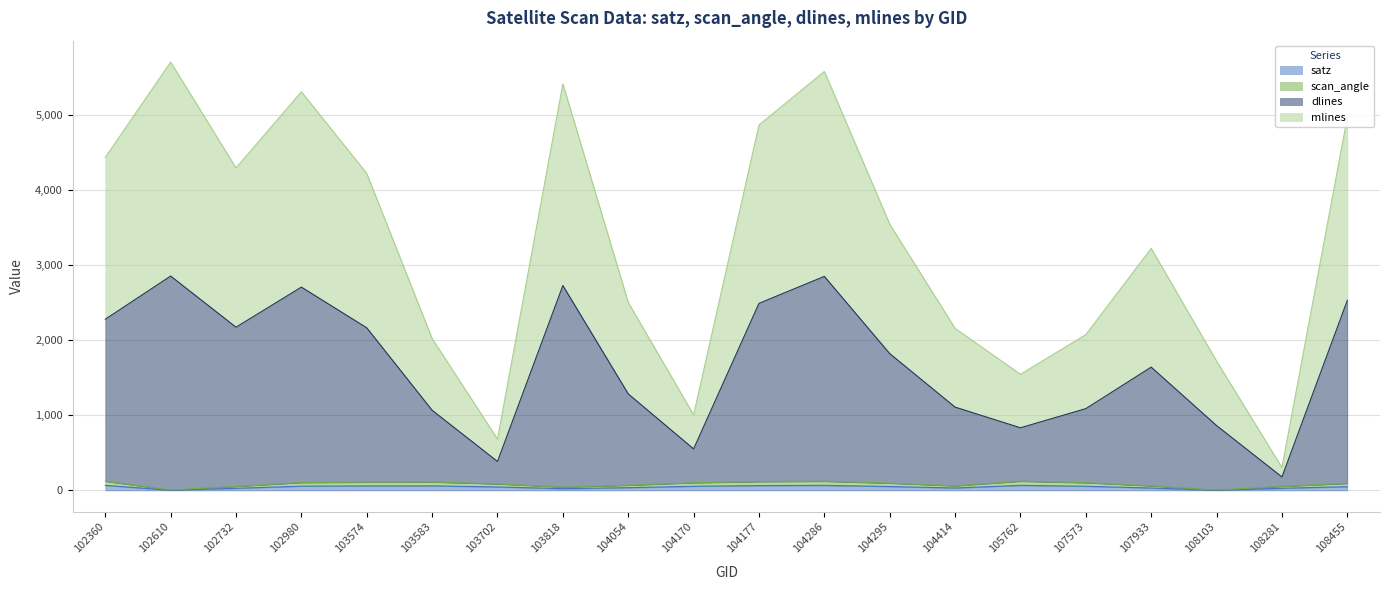

Is the value of satz at 103702 greater than the value of dlines at 107933?

No